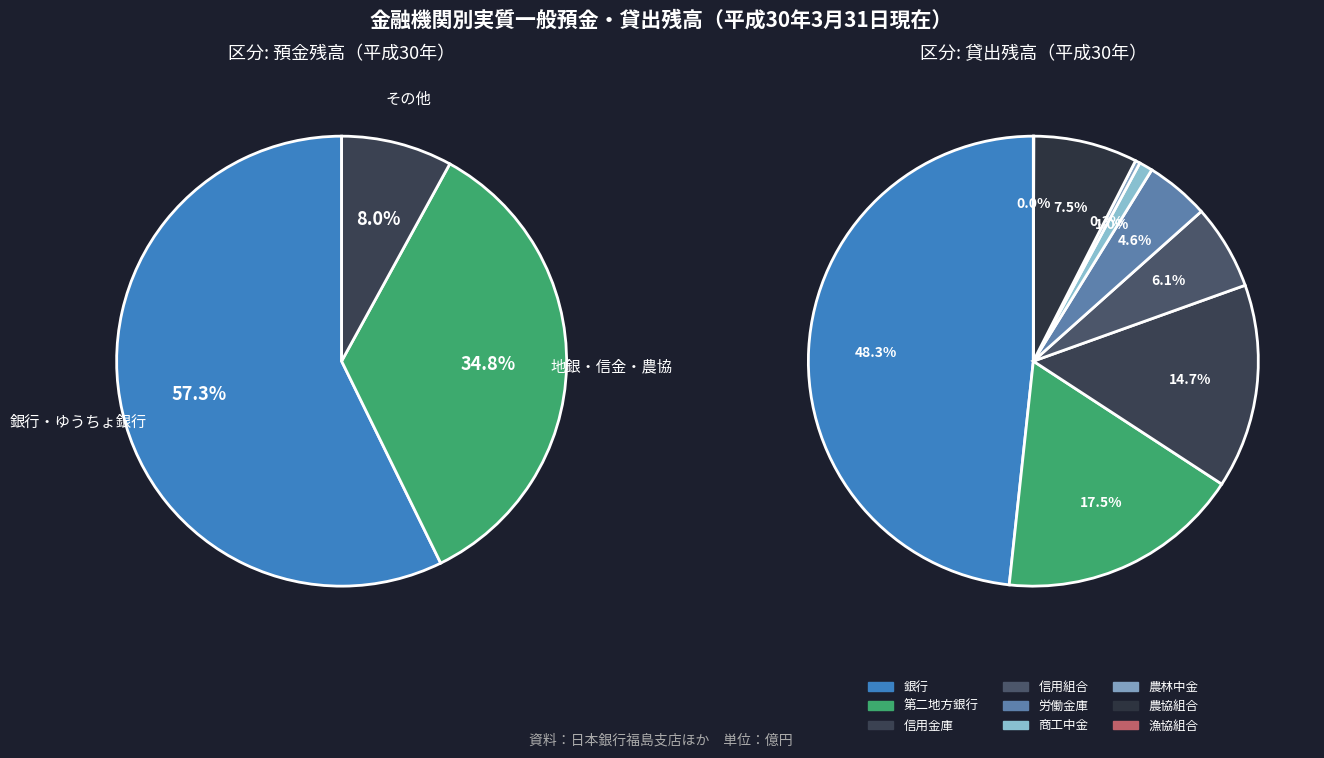

Is it true that 商工中金 is 8% of the pie?

False